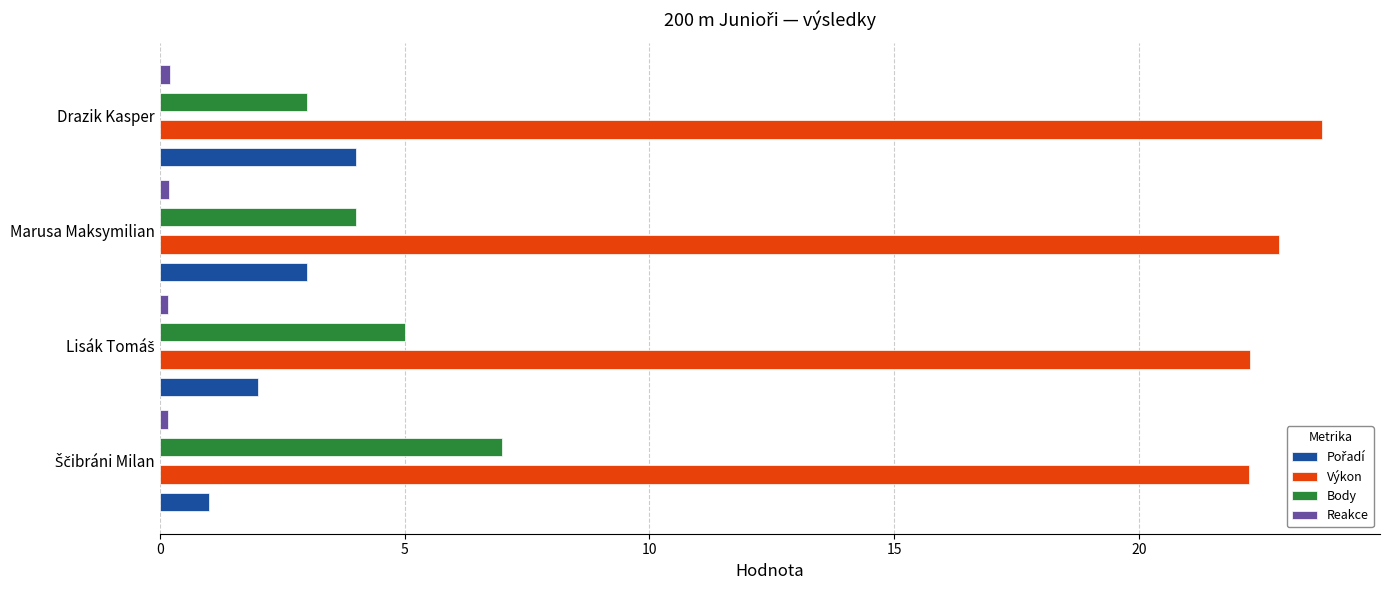

At how many categories does at least one series exceed 18?

4